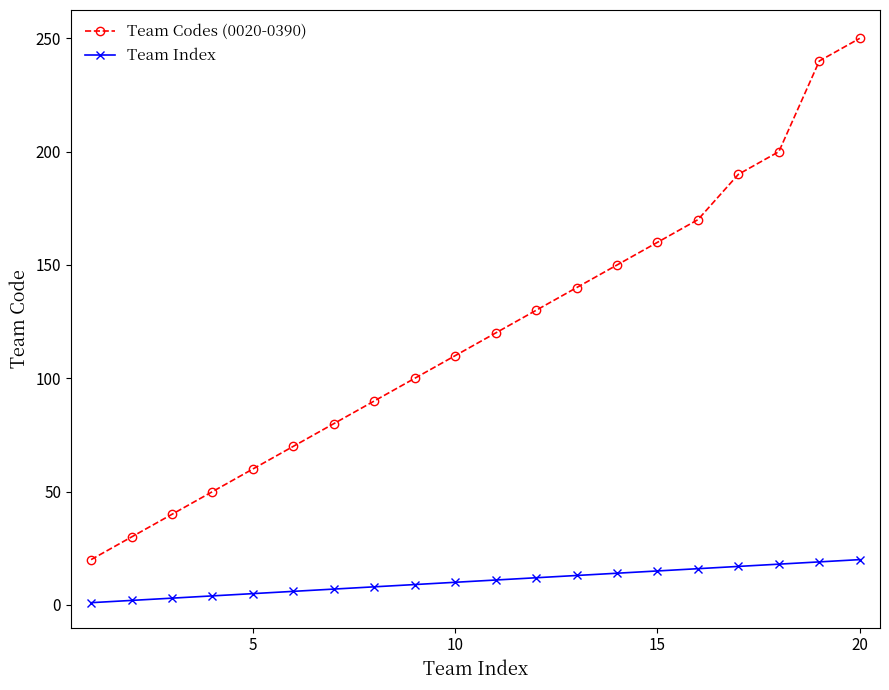

Count the number of categories in the chart.

20